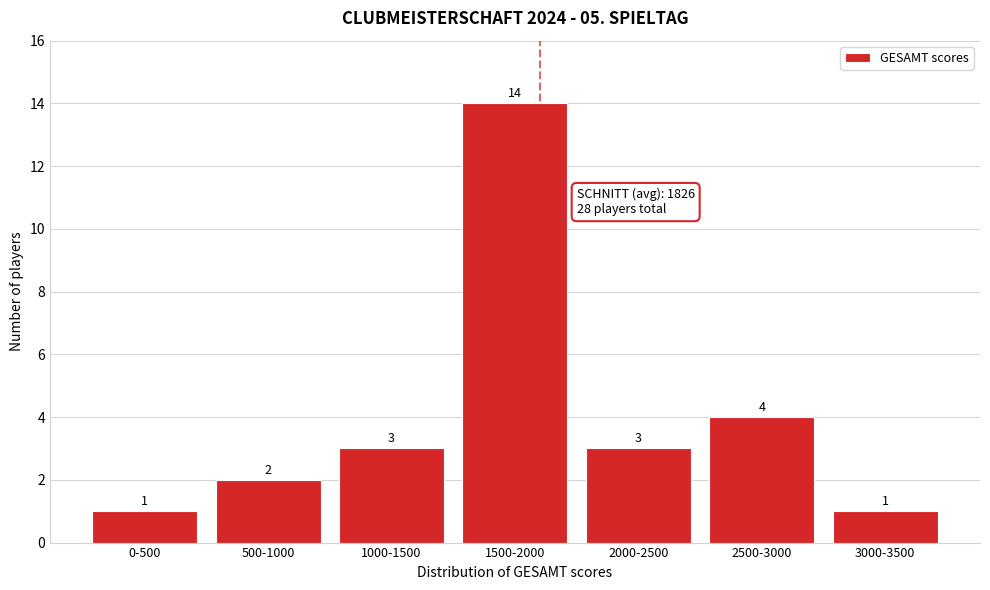

Reading right to left, transcribe all the data shown in this chart.

3000-3500=1	2500-3000=4	2000-2500=3	1500-2000=14	1000-1500=3	500-1000=2	0-500=1